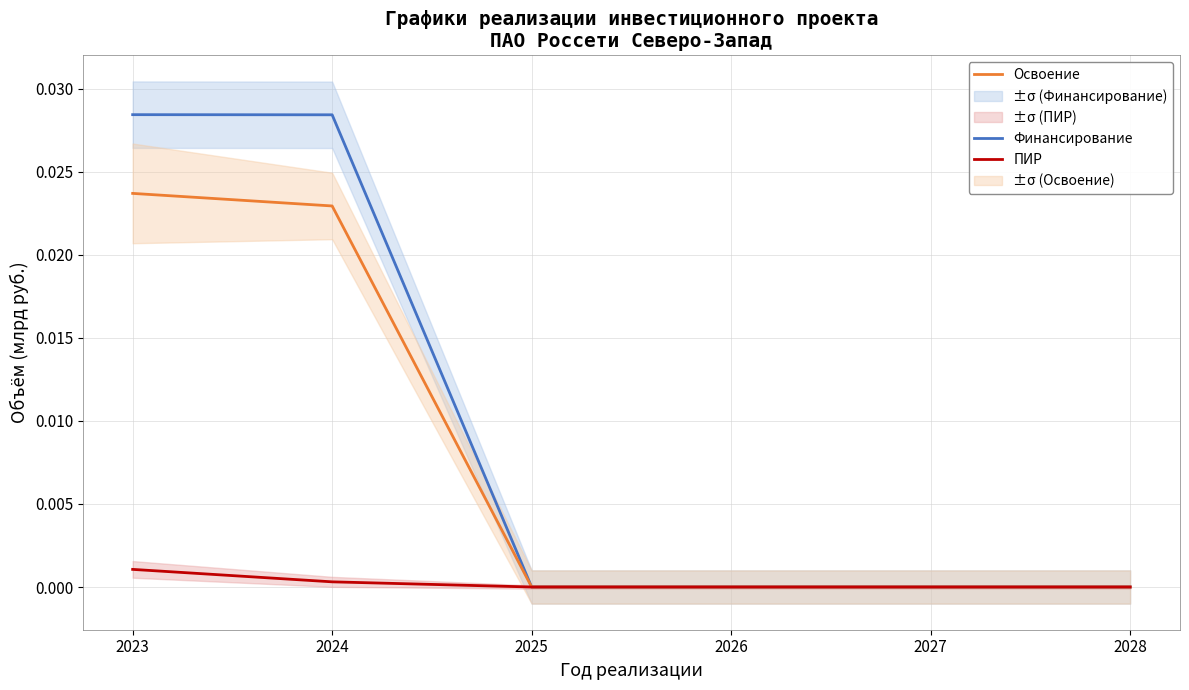

How many values in Освоение are above zero?

2